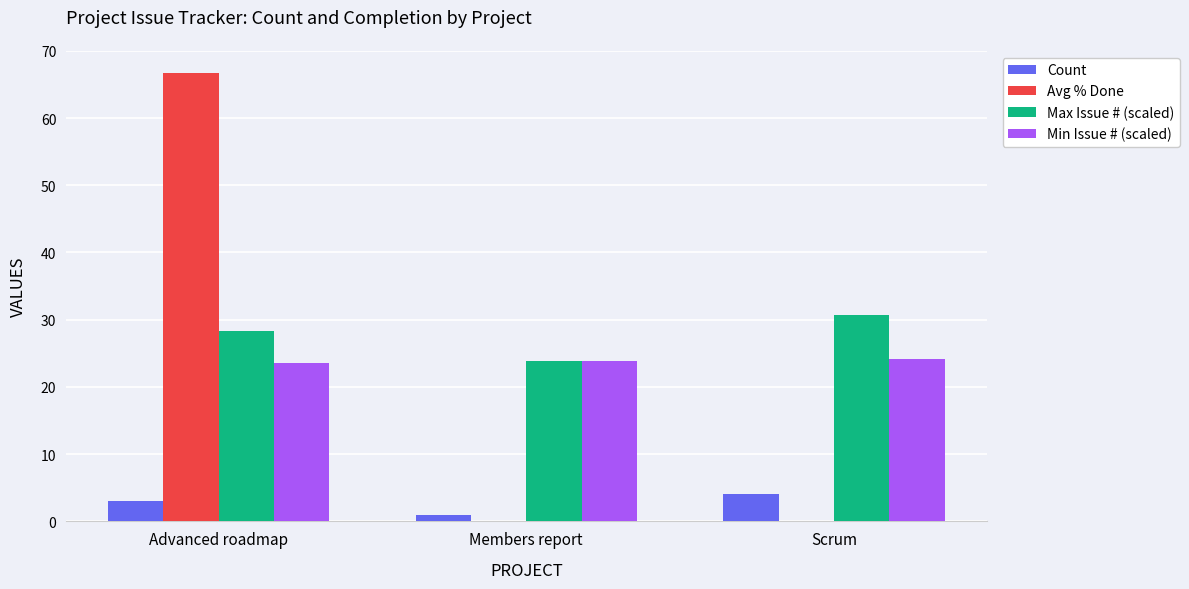

How many distinct data groups are displayed?

4